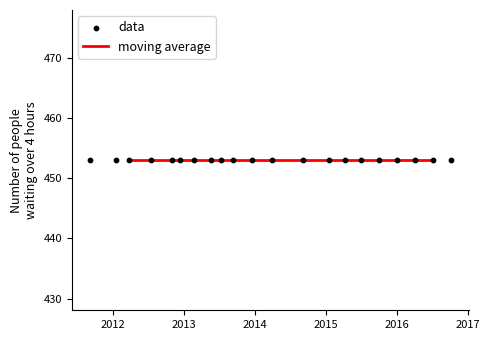

What is the total value across all series at 2013?

906.0